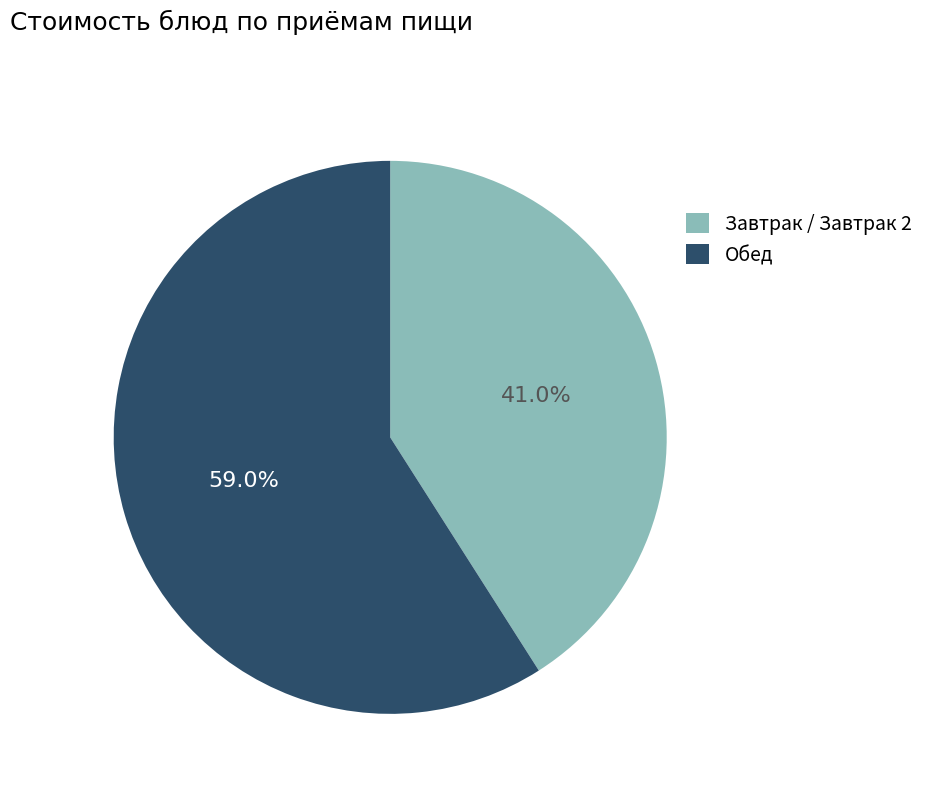

Rank the categories by value from highest to lowest.

Обед, Завтрак / Завтрак 2